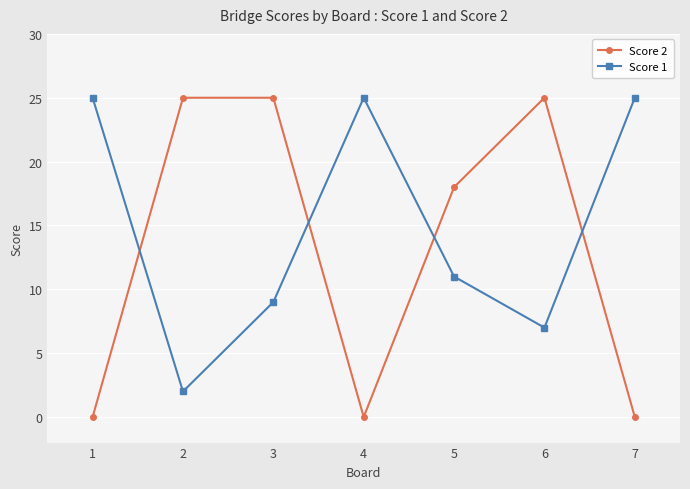

At how many categories does at least one series exceed 2?

7